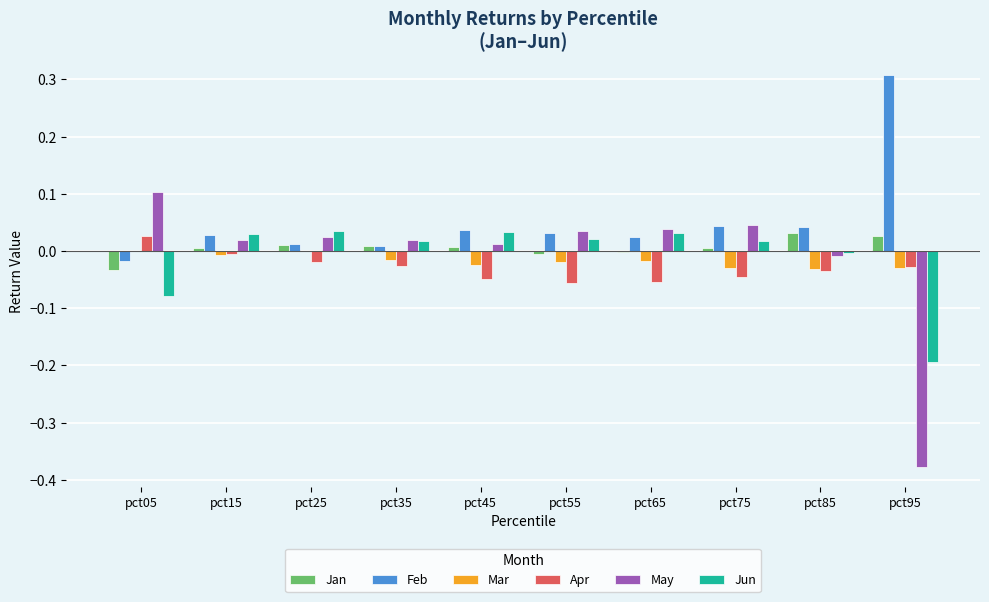

Which category has the highest value in the May series?

pct05